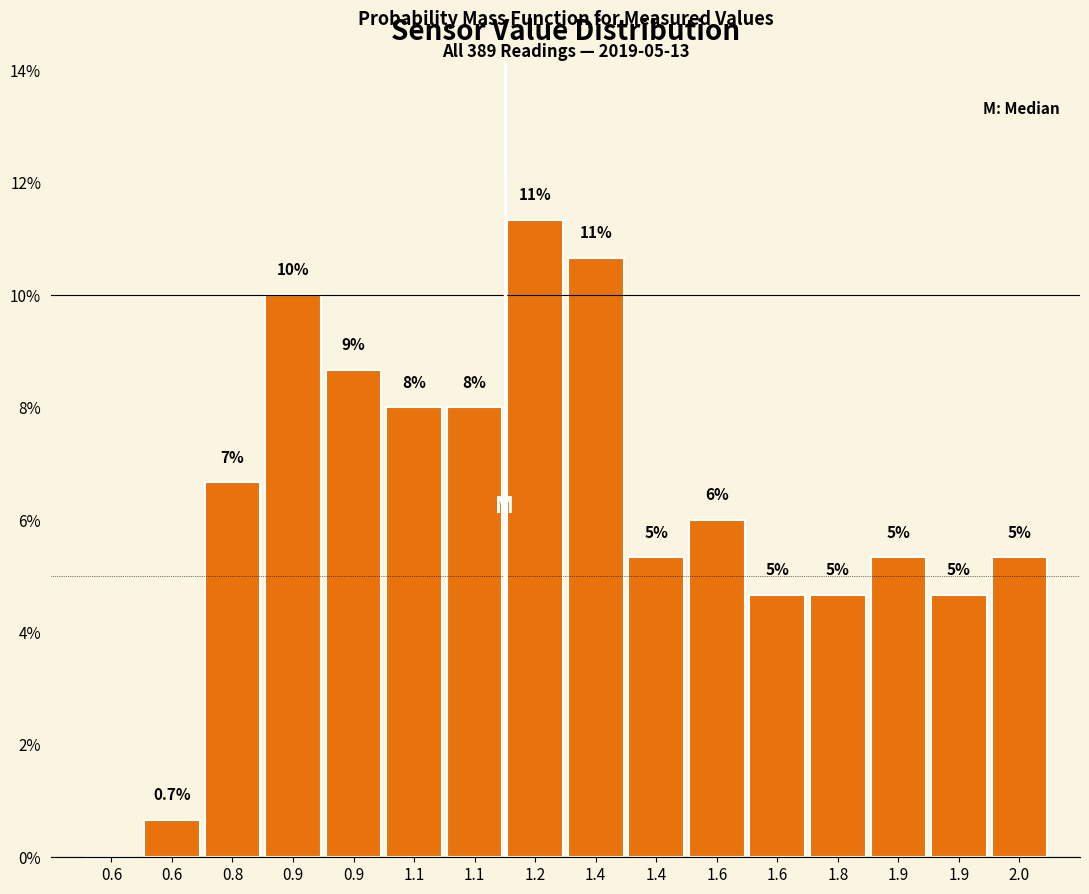

Are the bars horizontal?

No